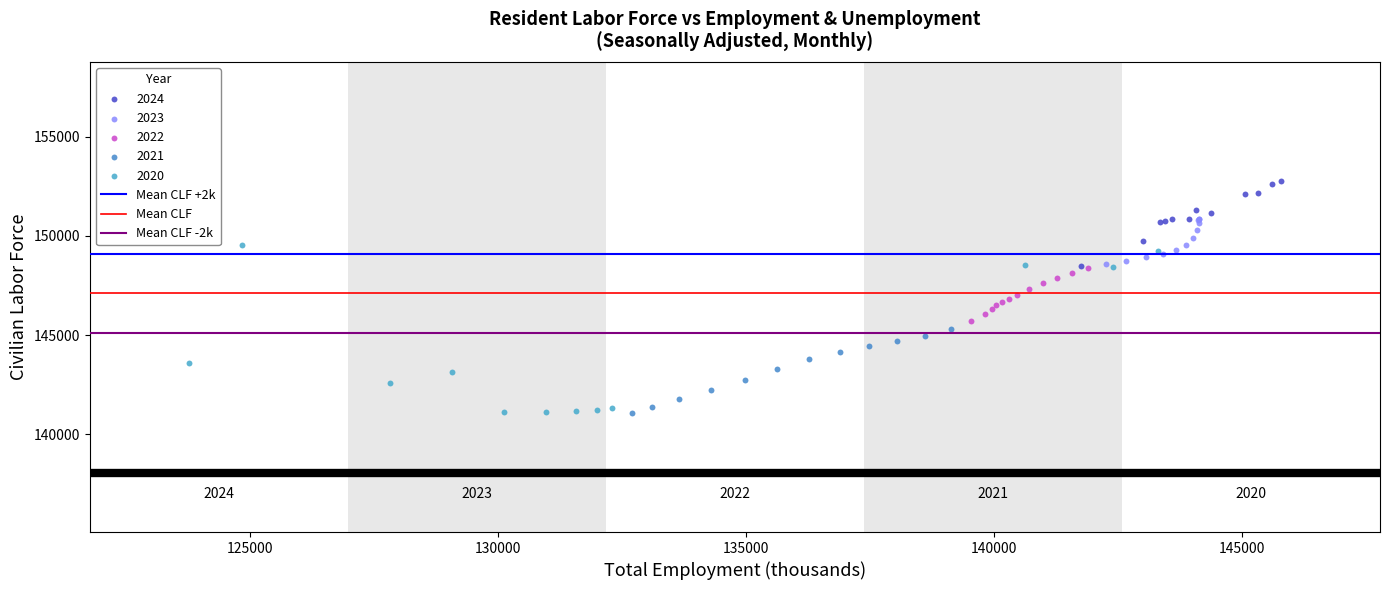

Which series has the widest spread of Y values?

2020